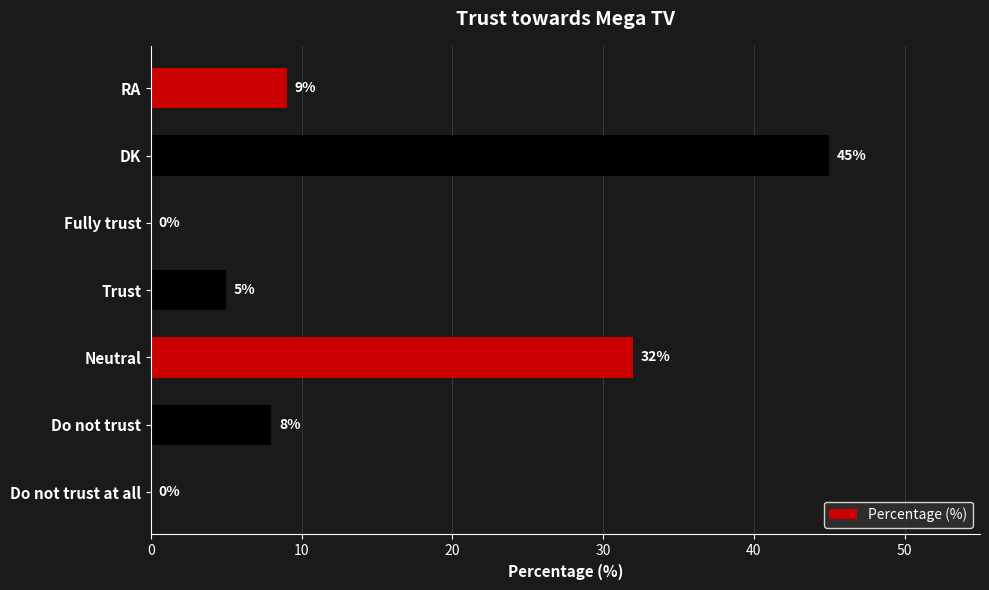

What is the maximum value shown in the chart?

45